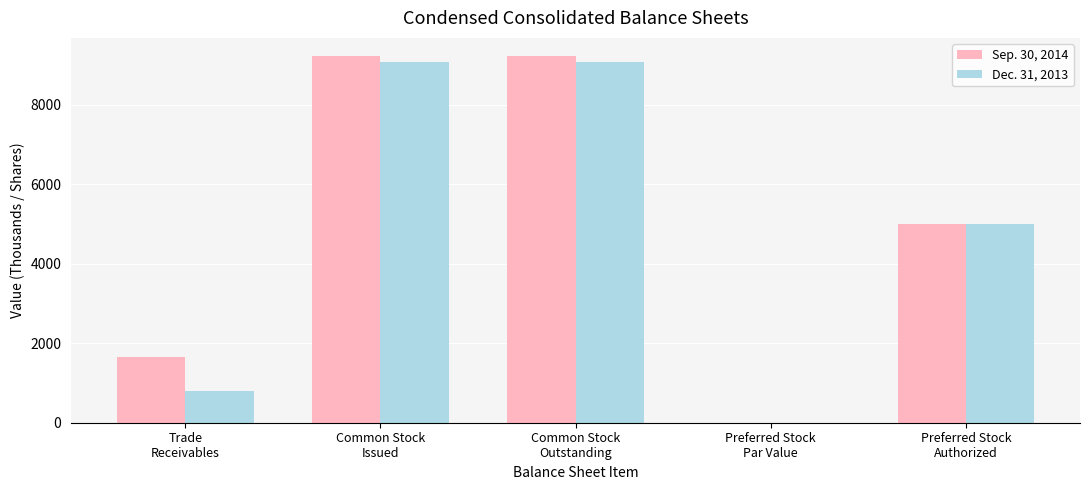

At Common Stock
Outstanding, list the series in order from largest to smallest.

Sep. 30, 2014, Dec. 31, 2013